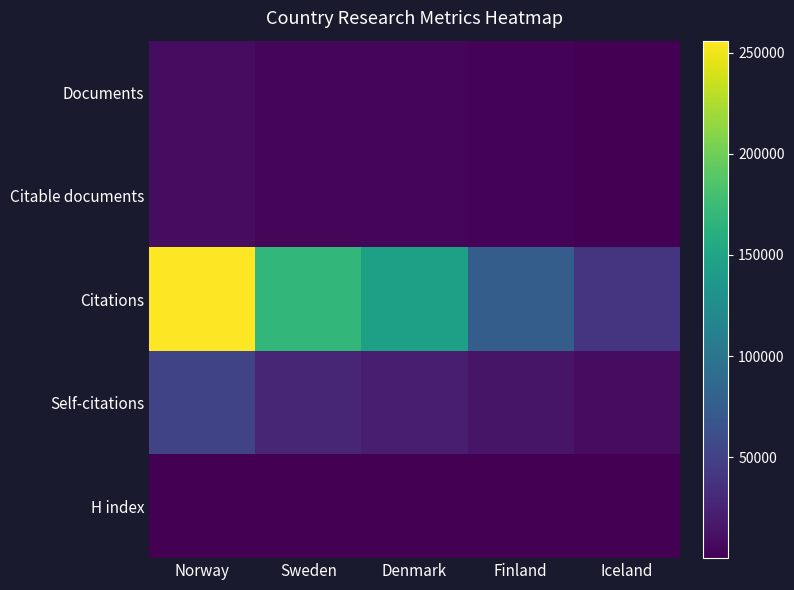

At which category does the chart reach its peak across all series?

Norway